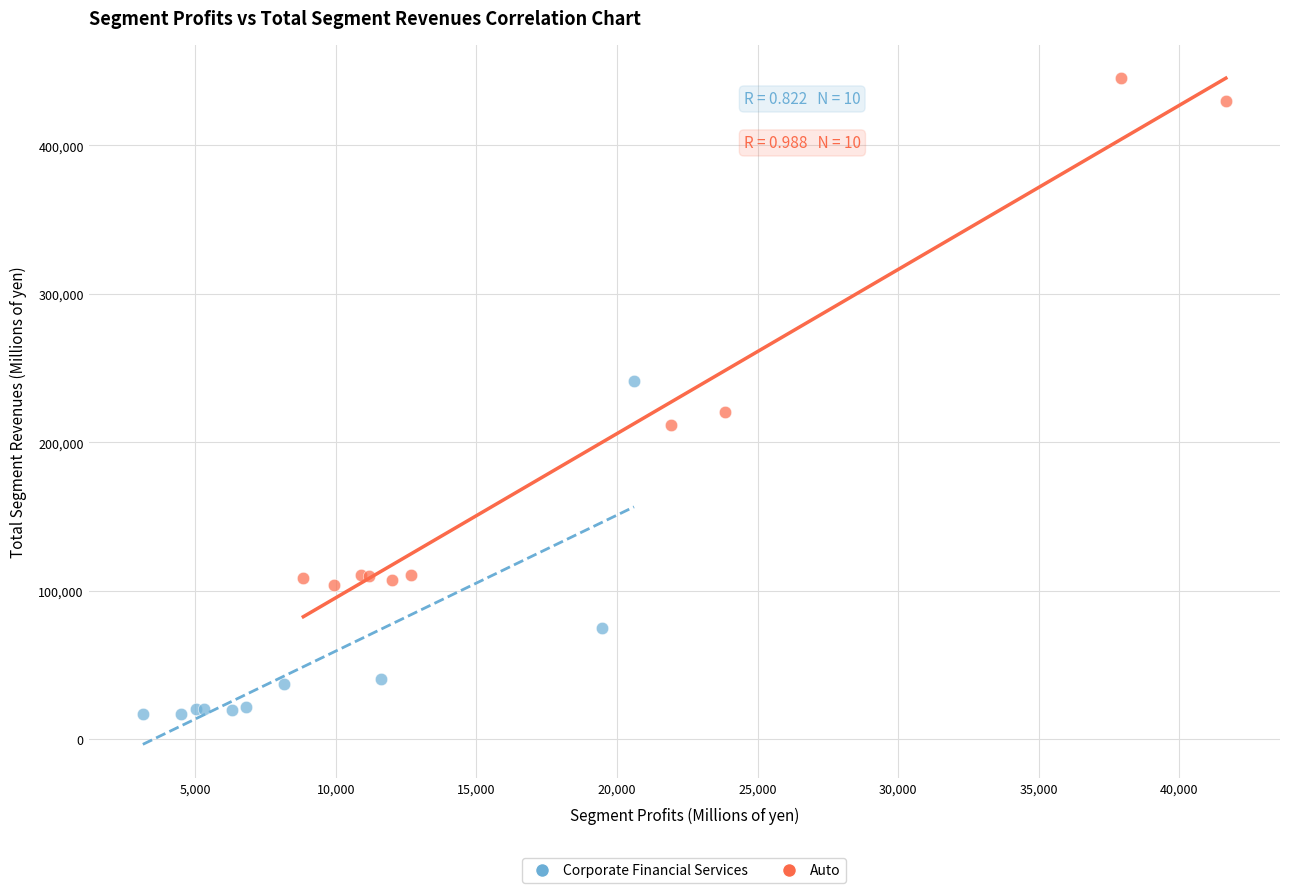

Which series has the largest Y range (max minus min)?

Auto